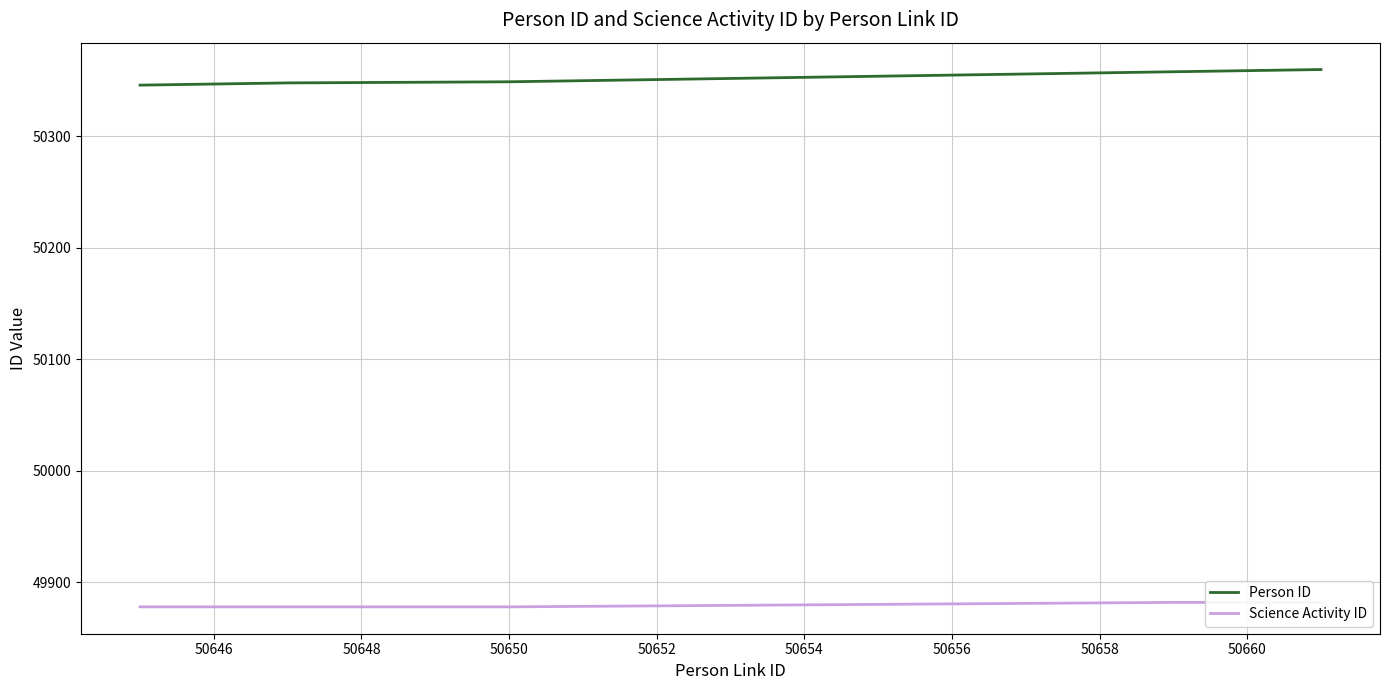

The Person ID series shows 50359 at 50660. True or false?

True